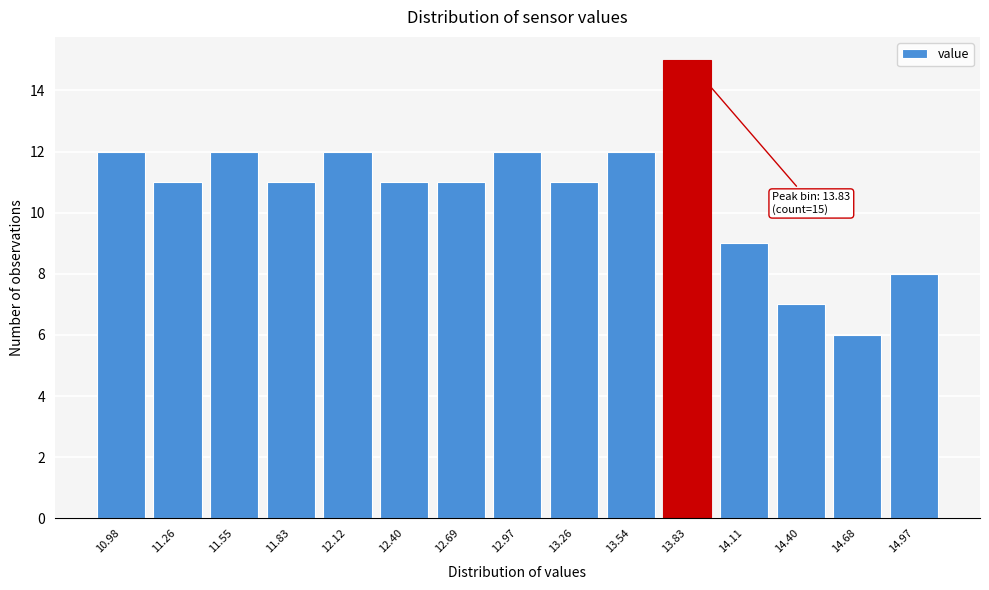

Reading right to left, list all the values displayed in this chart.

14.97=8	14.68=6	14.40=7	14.11=9	13.83=15	13.54=12	13.26=11	12.97=12	12.69=11	12.40=11	12.12=12	11.83=11	11.55=12	11.26=11	10.98=12